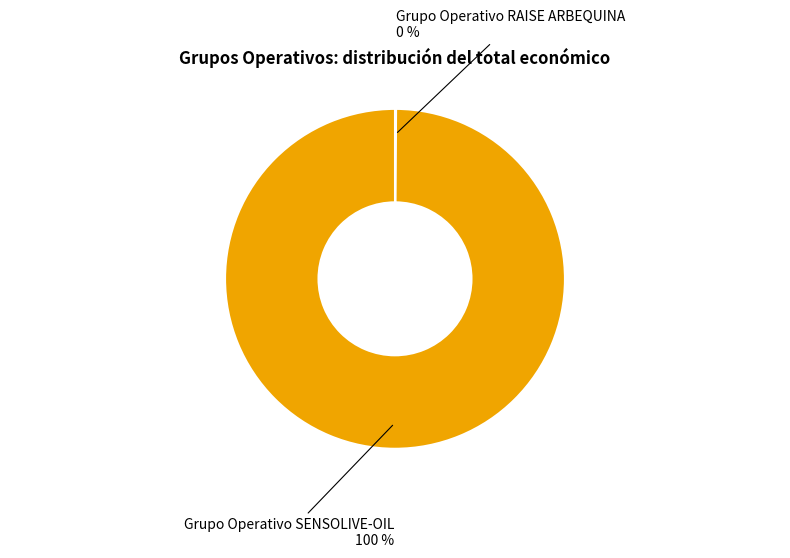

What is the largest slice in the pie chart?

Grupo Operativo SENSOLIVE-OIL